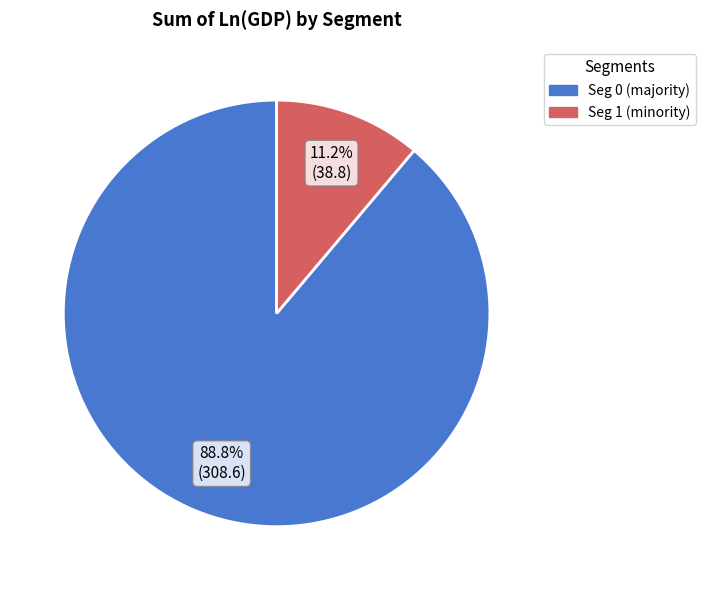

Which has a higher value, Seg 0 or Seg 1?

Seg 0